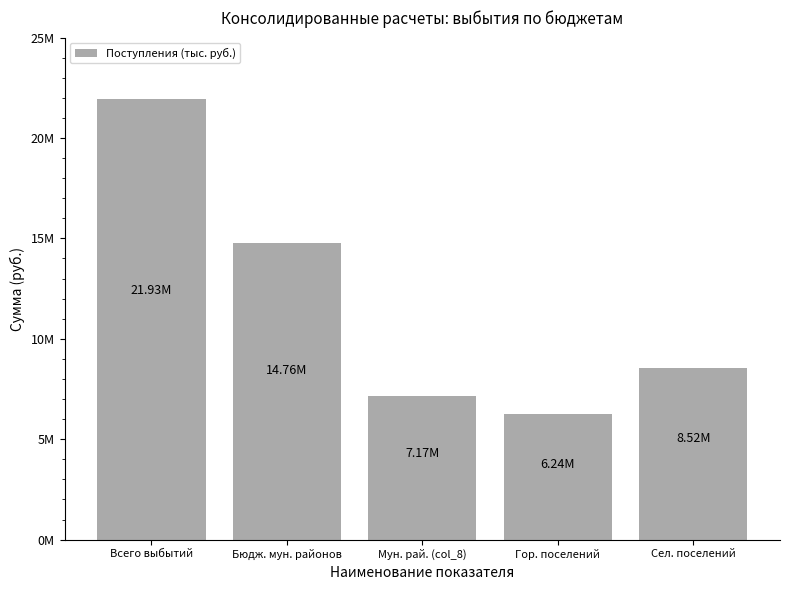

Does the chart contain any negative values?

No